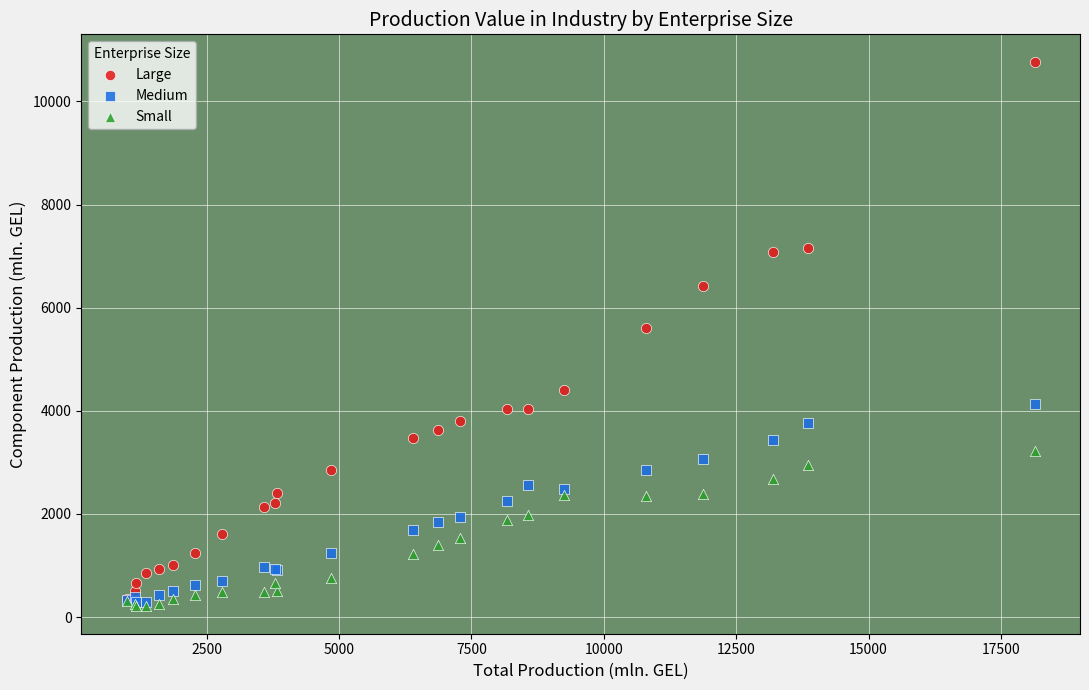

Which series contains the highest Y value?

Large